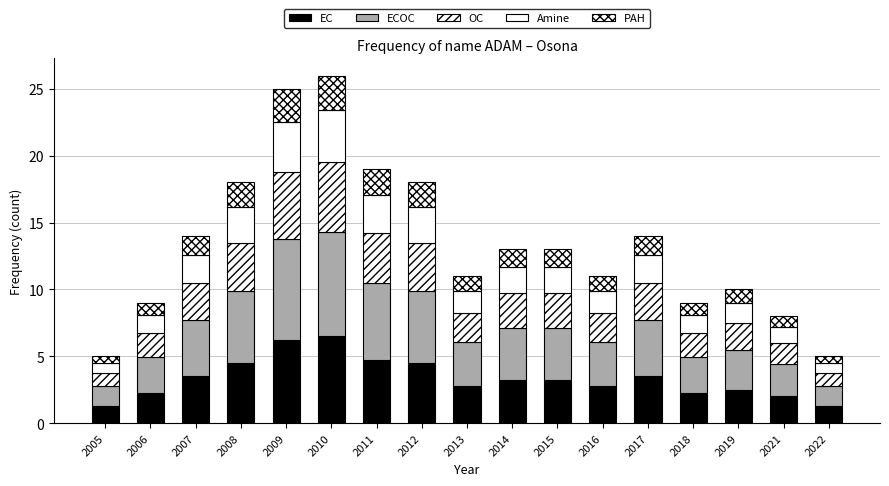

Are the bars grouped side by side (vs. stacked)?

No